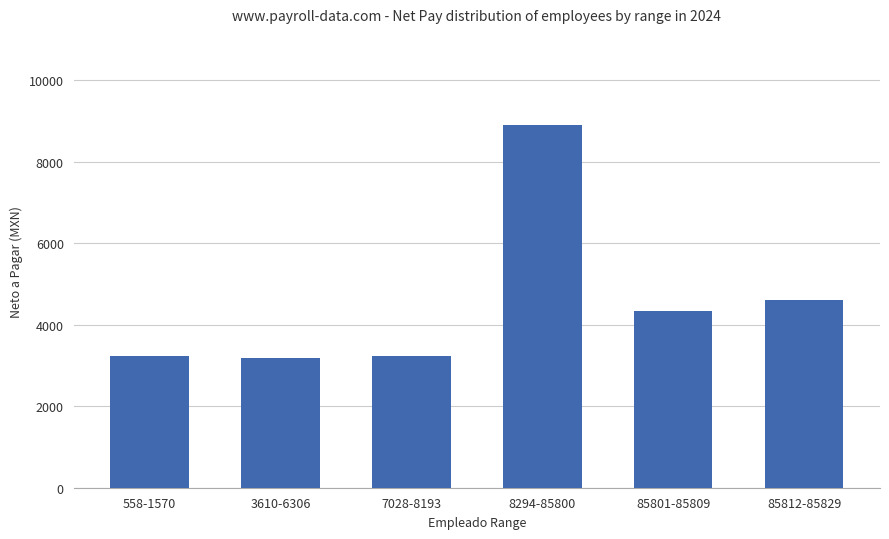

Which label corresponds to the largest value in the chart?

8294-85800